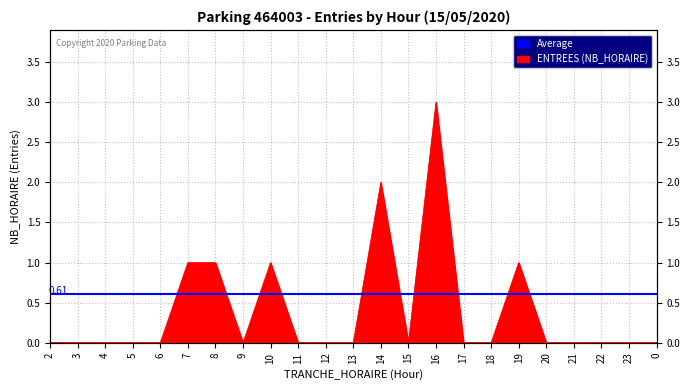

How many positive values are there?

6